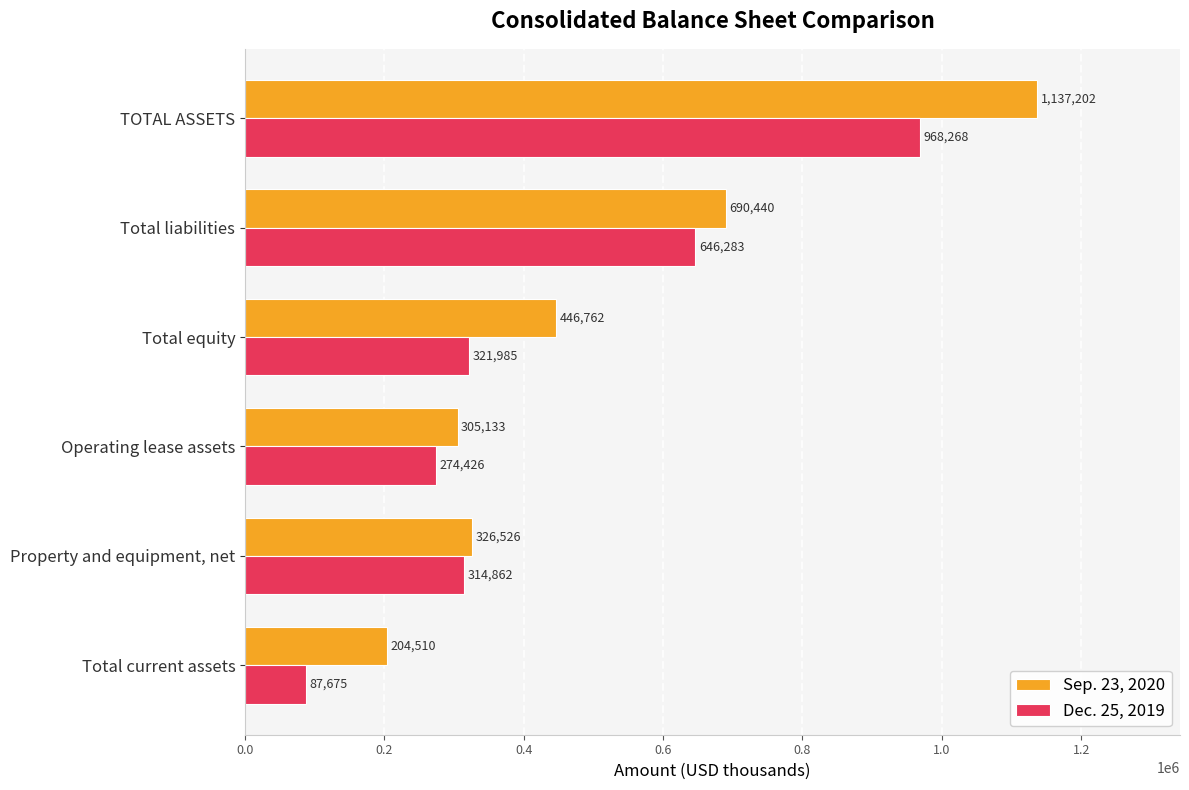

How many data points in Sep. 23, 2020 are less than 446762?

3